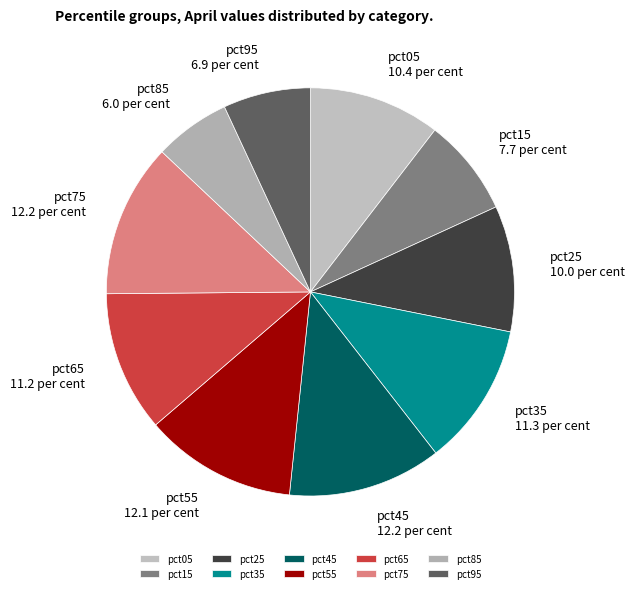

Does any single category account for the majority?

No